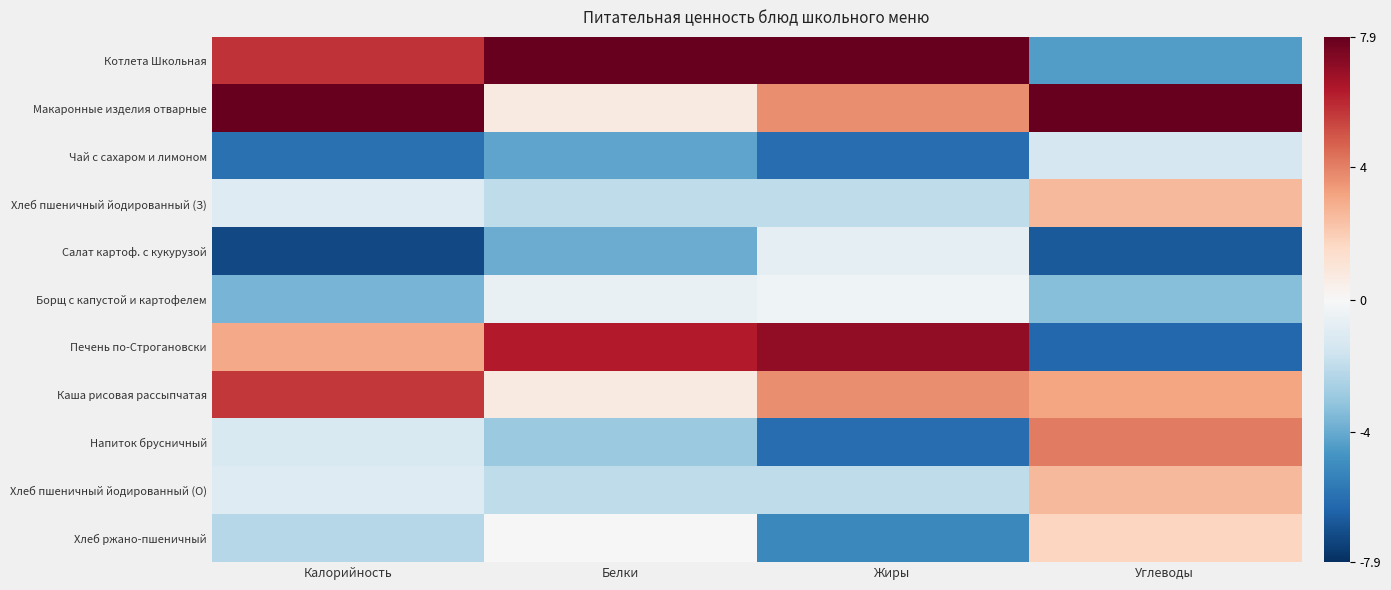

List the series in order of their peak value, highest first.

Котлета Школьная, Макаронные изделия отварные, Печень по-Строгановски, Каша рисовая рассыпчатая, Напиток брусничный, Хлеб пшеничный йодированный (З), Хлеб пшеничный йодированный (О), Хлеб ржано-пшеничный, Борщ с капустой и картофелем, Салат картоф. с кукурузой, Чай с сахаром и лимоном